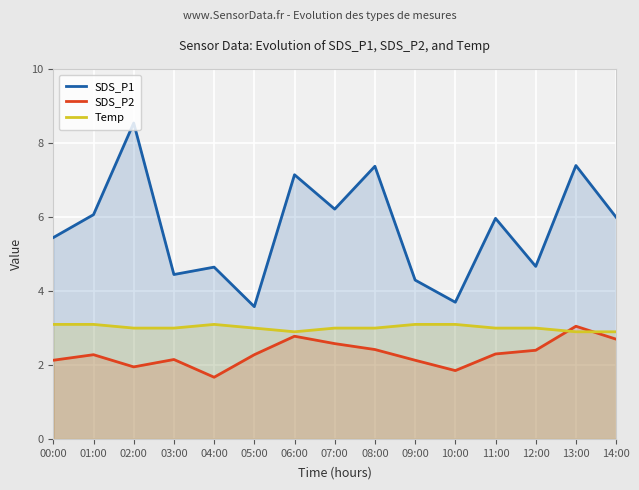

At how many categories does at least one series exceed 4?

13